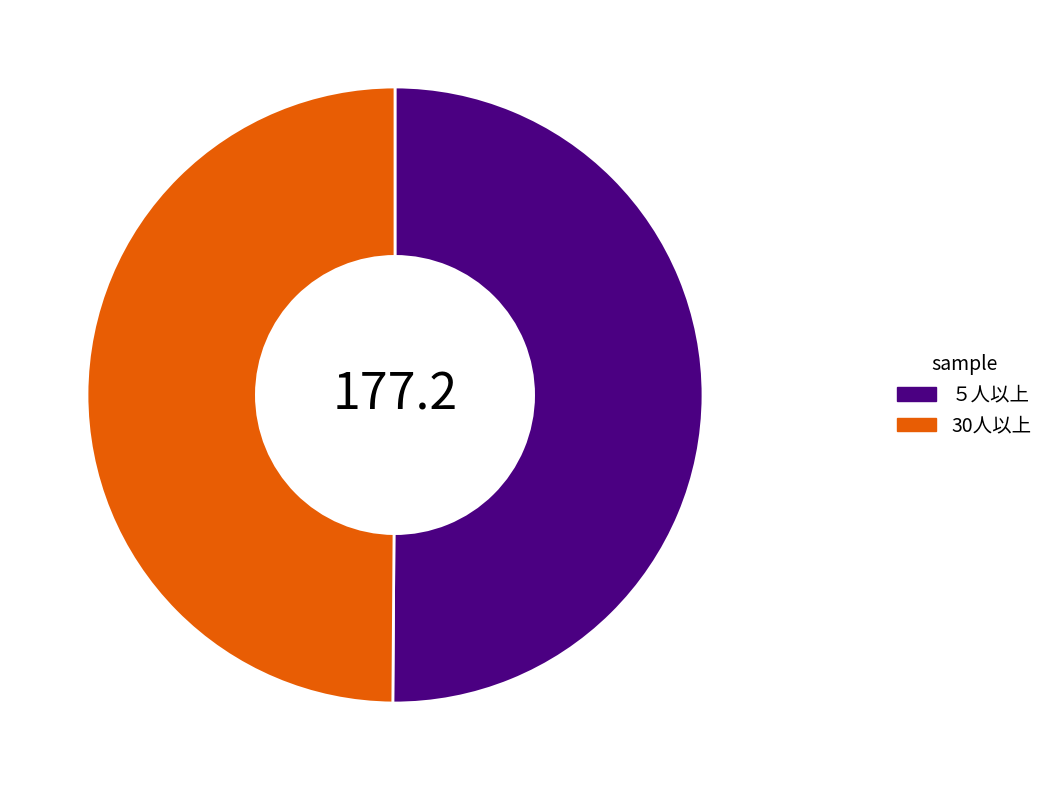

Is it true that ５人以上 is 56% of the pie?

False